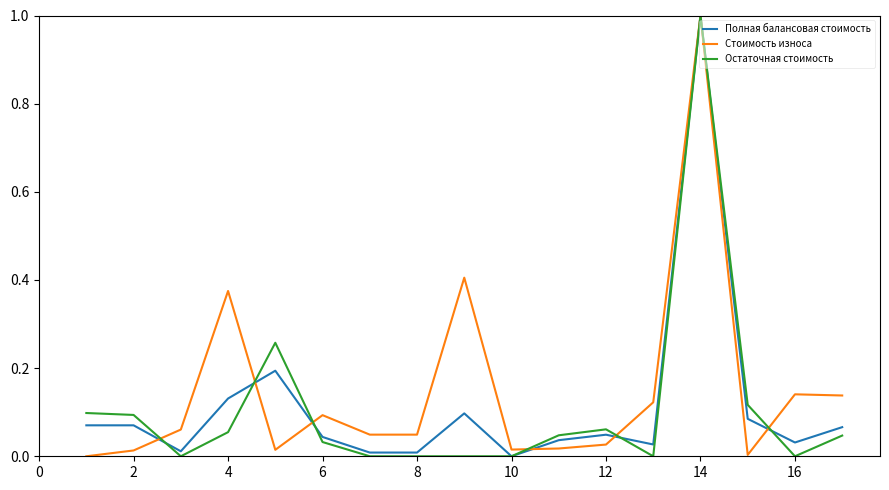

What is the maximum value shown in the chart?

1.0